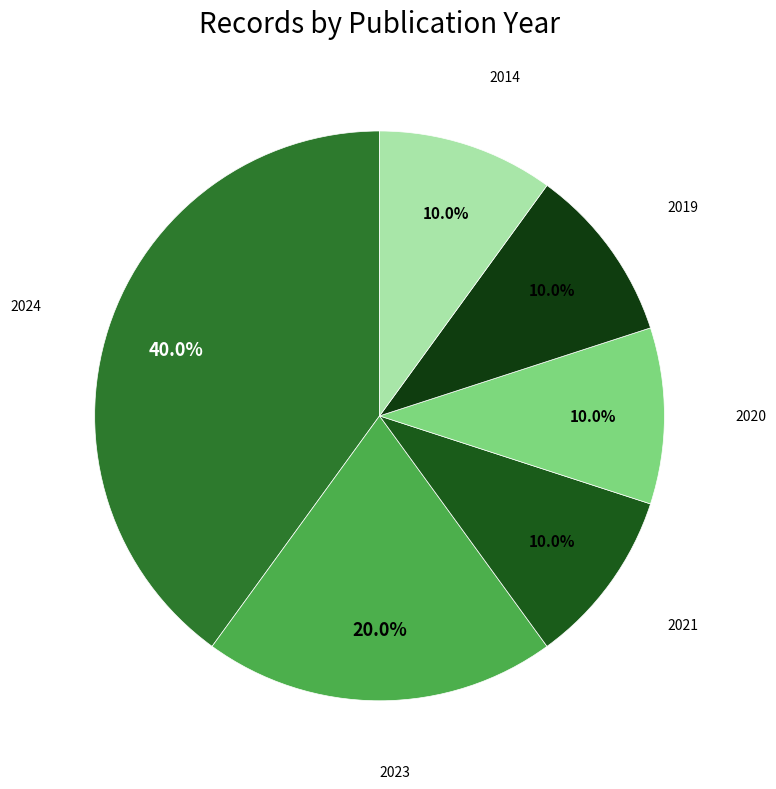

What is the largest slice in the pie chart?

2024